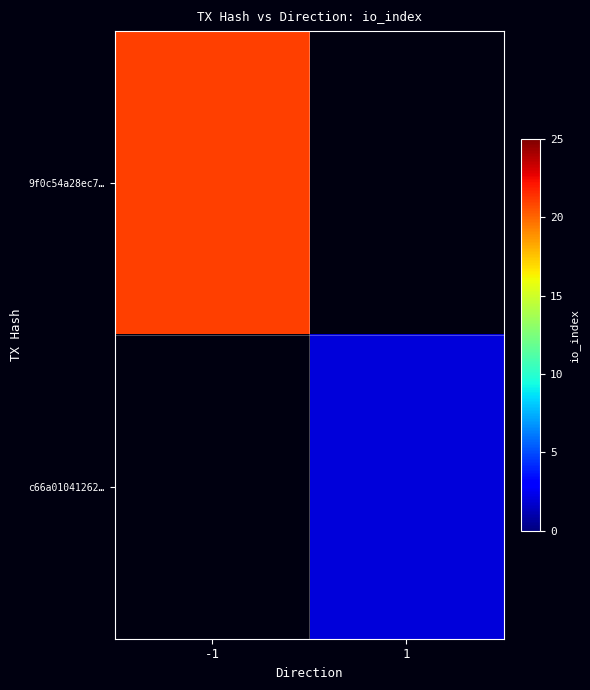

Count the number of data series in this chart.

2